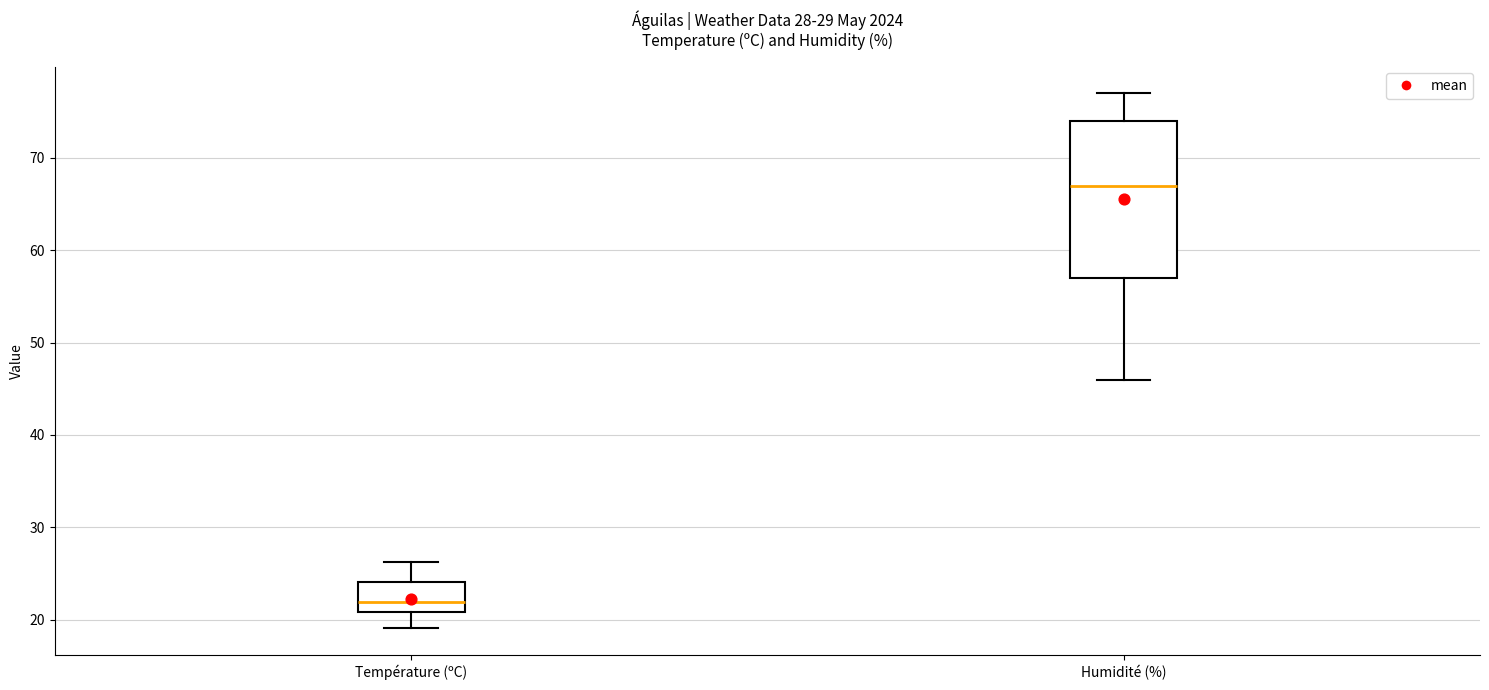

Comparing the boxes themselves (not the whiskers), which one is the tallest?

Humidité (%)